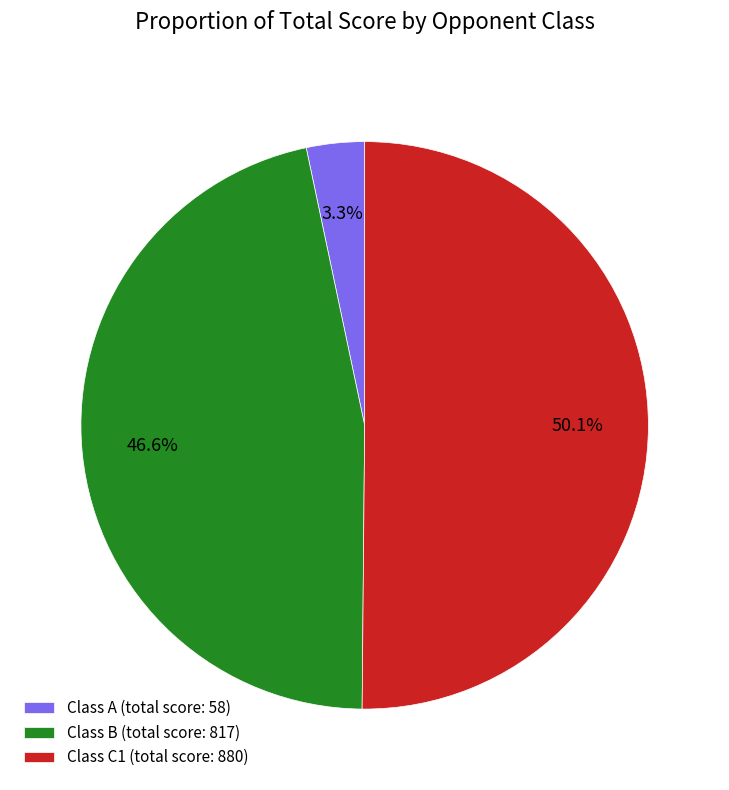

Is the sum of Class C1 (total score: 880) and Class B (total score: 817) greater than half?

Yes